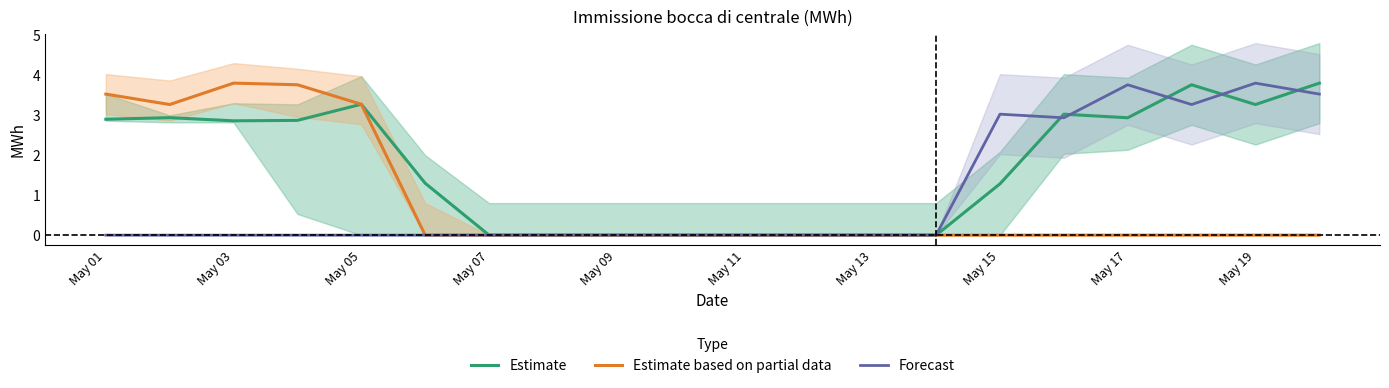

Which series has the widest spread of values?

Estimate